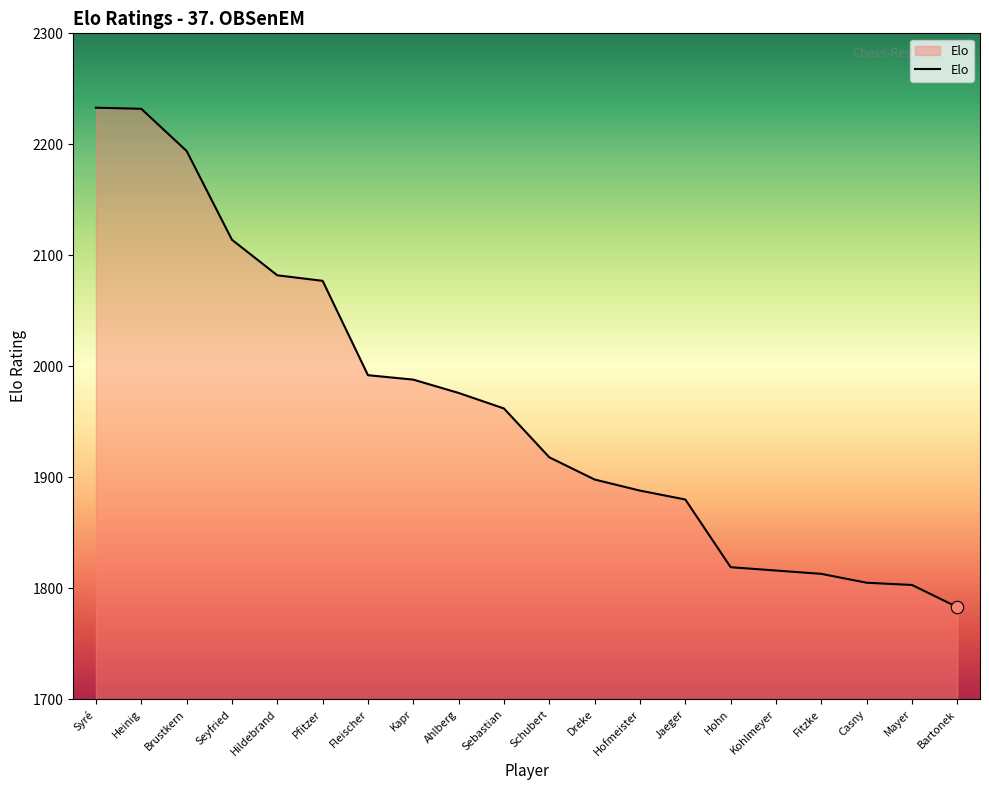

What is the change in value from Brustkern to Kohlmeyer?

-378